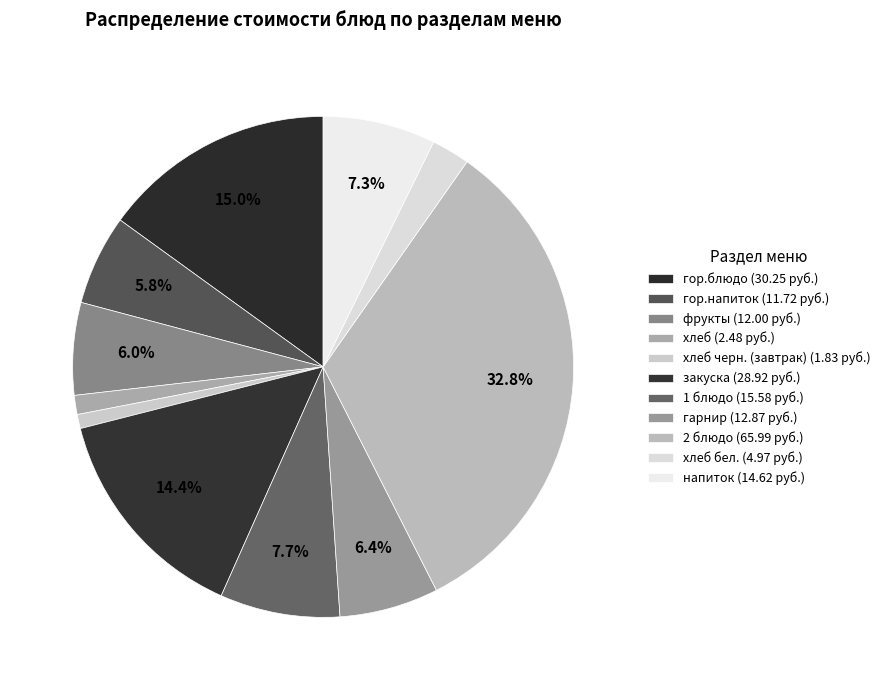

Count the number of slices in the pie.

11